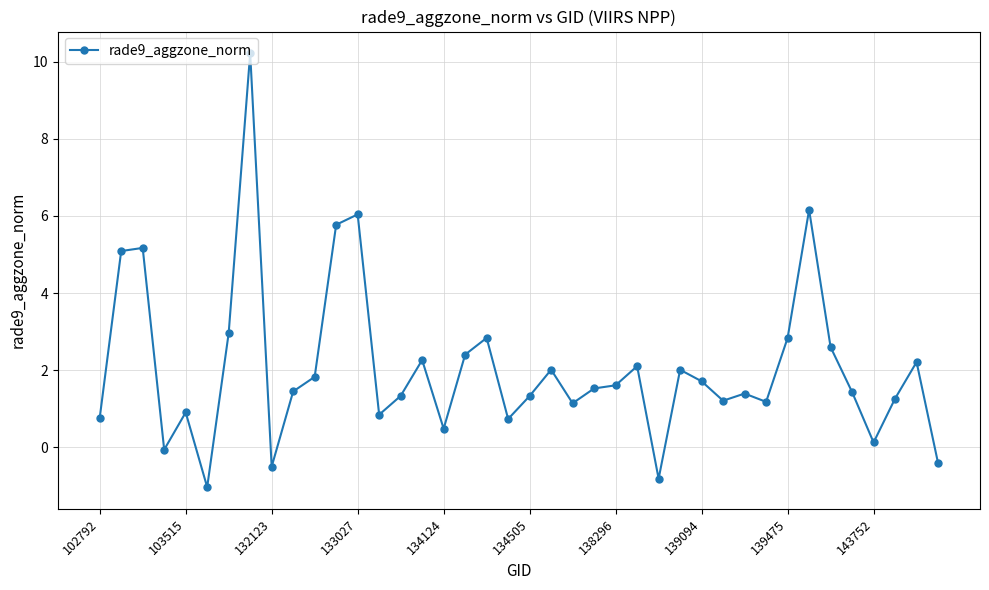

What is the greatest value displayed?

10.2